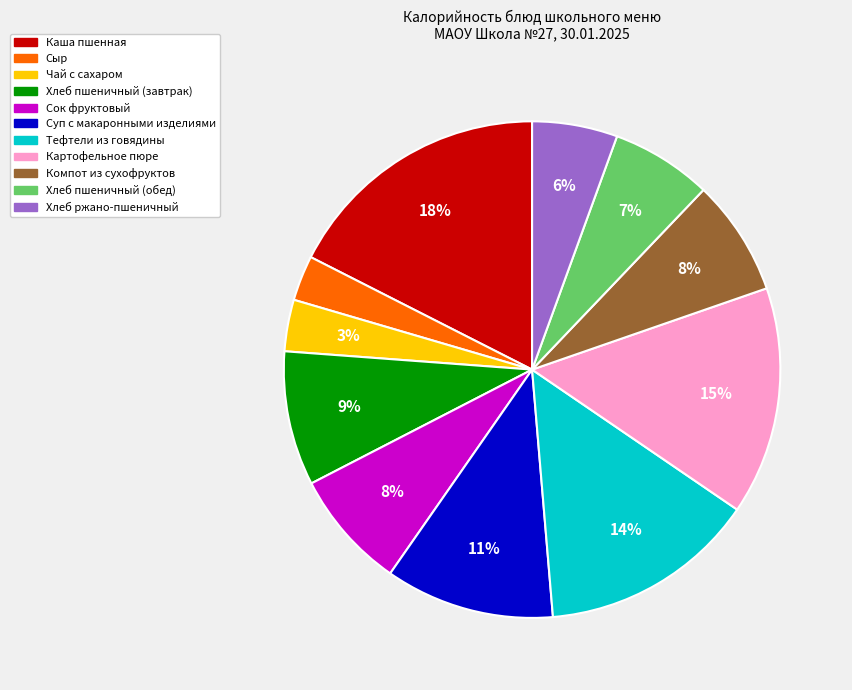

Does any single category account for the majority?

No